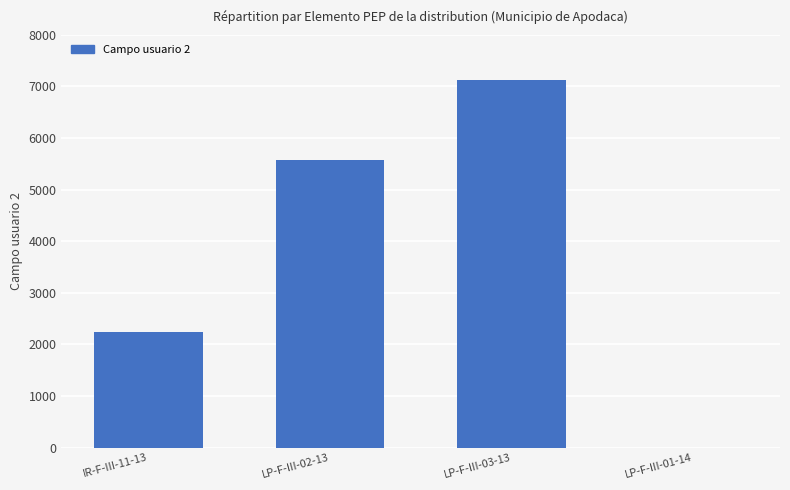

The chart shows a value of 0 at LP-F-III-01-14. True or false?

True